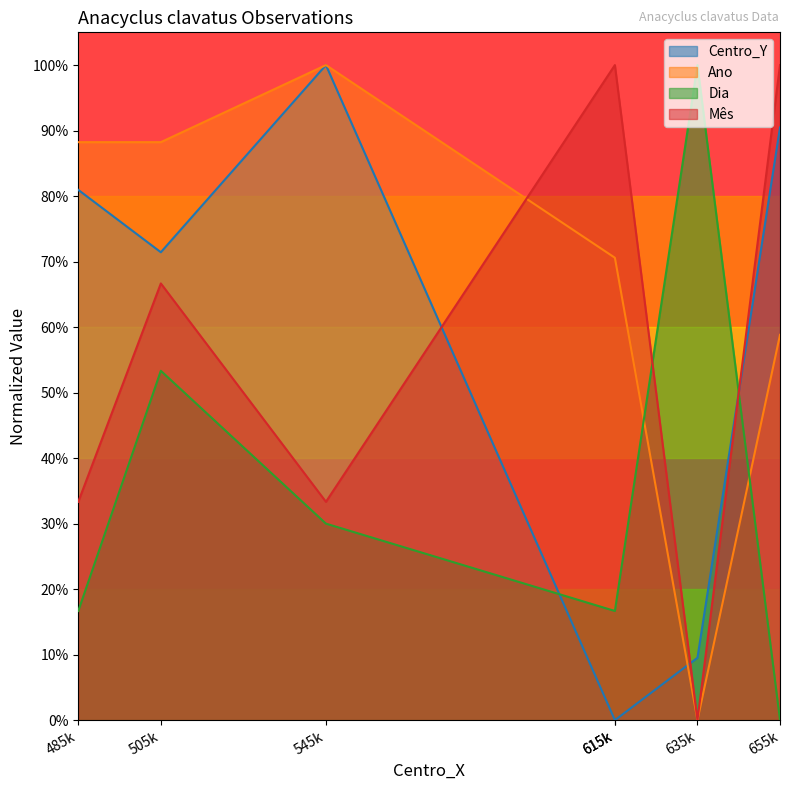

At which label is Centro_Y closest to 0?

615k